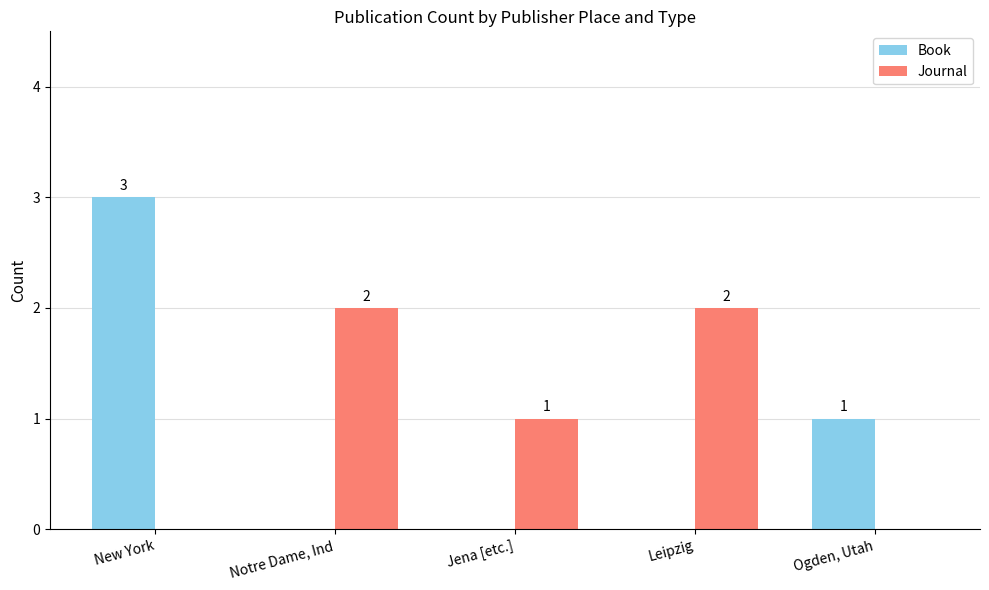

At which category does the chart reach its peak across all series?

New York